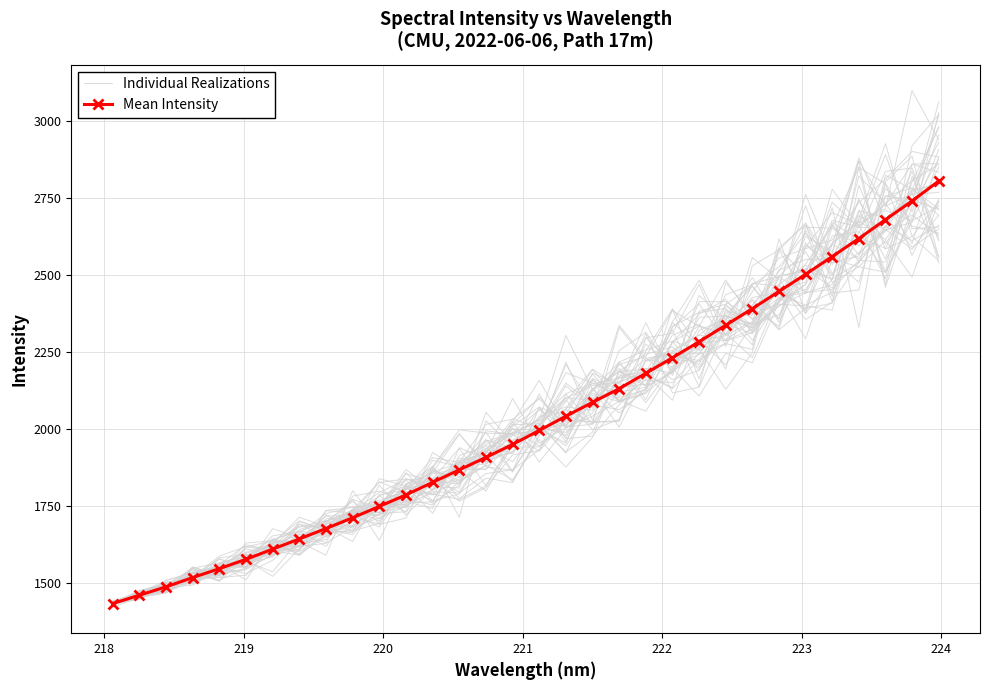

In Individual Realizations, how many points are higher than both neighbors (excluding endpoints)?

9